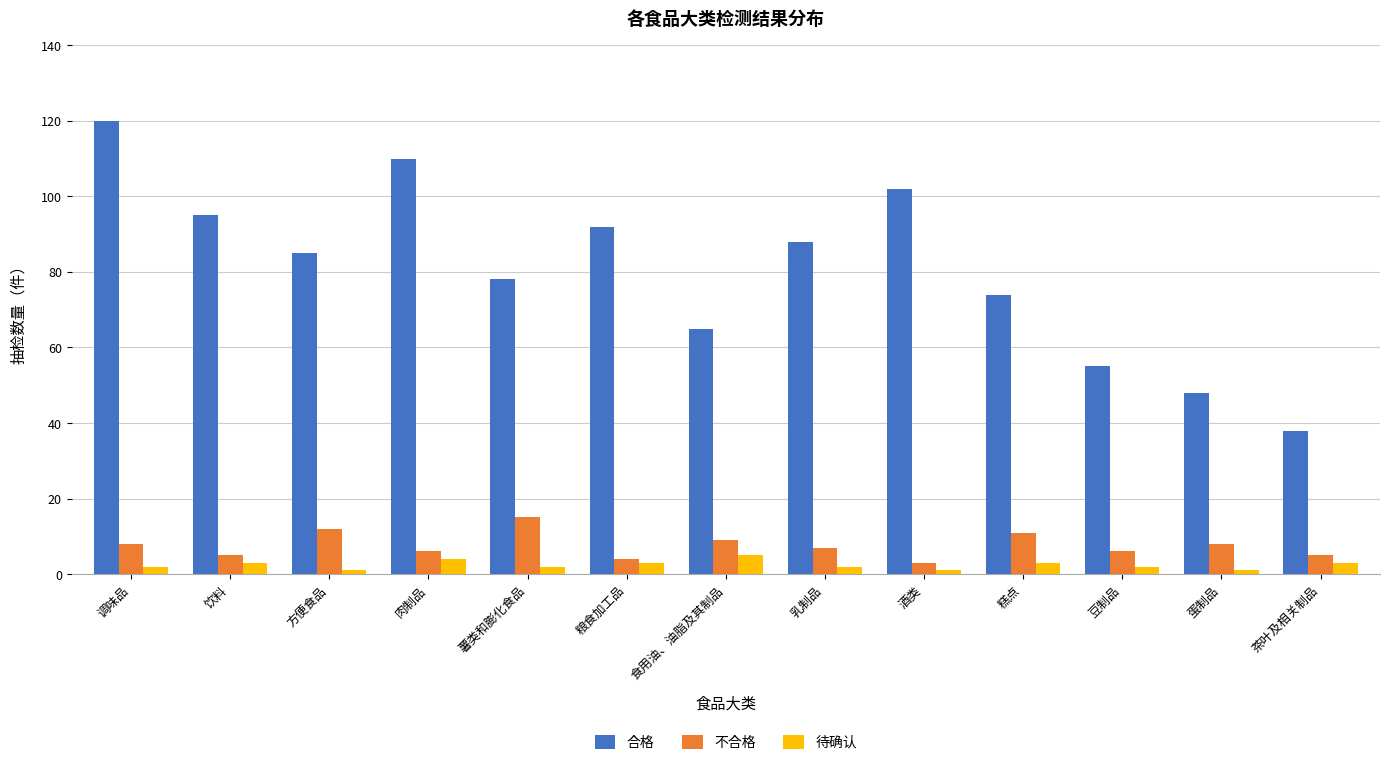

What is the total value across all series at 酒类?

106